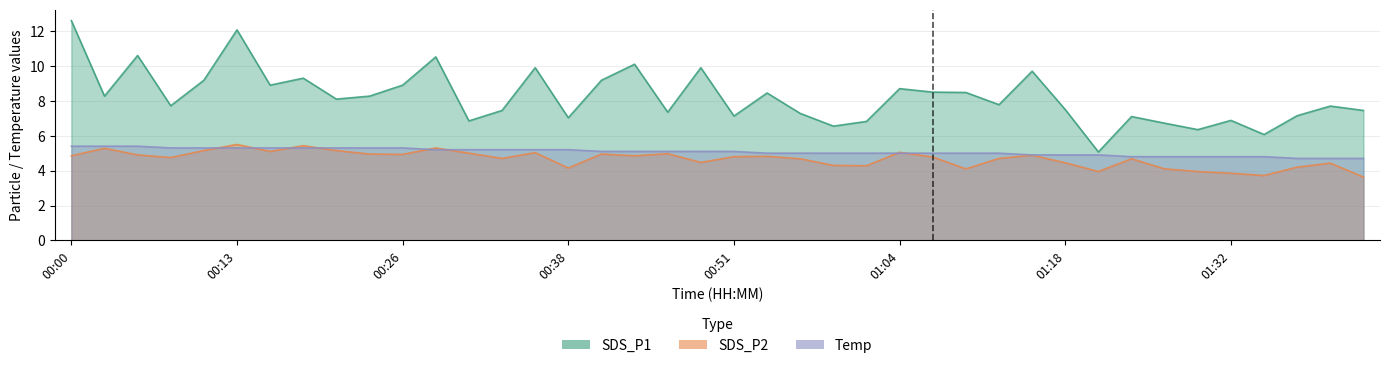

In SDS_P1, how many points are lower than both neighbors (excluding endpoints)?

13